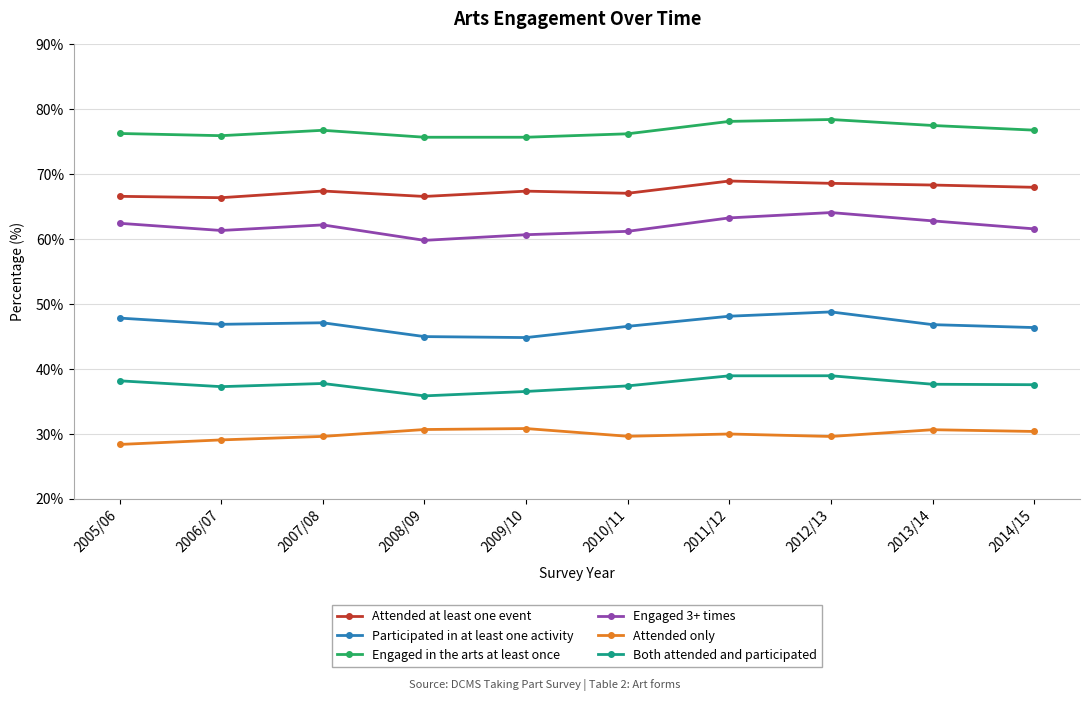

What value does the Engaged 3+ times series have at 2013/14?

62.8